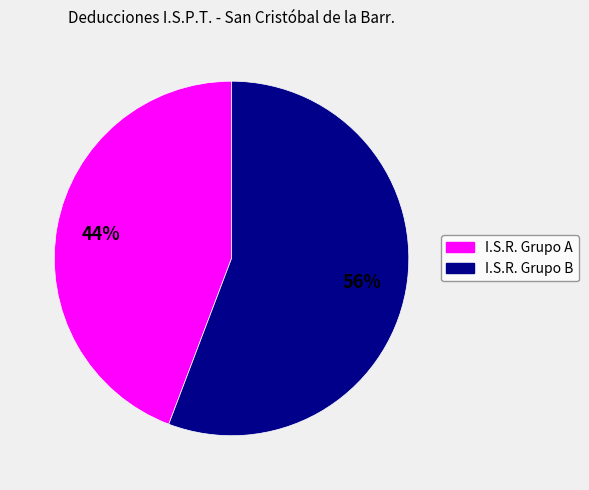

Is there any slice that represents more than half of the pie?

Yes